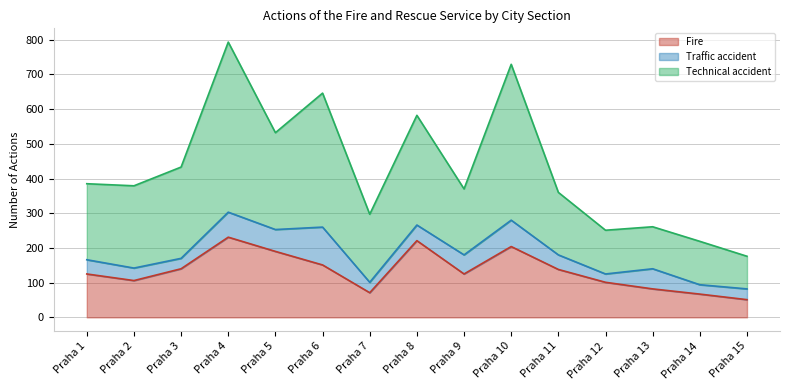

Does the chart display data point markers on the line(s)?

No